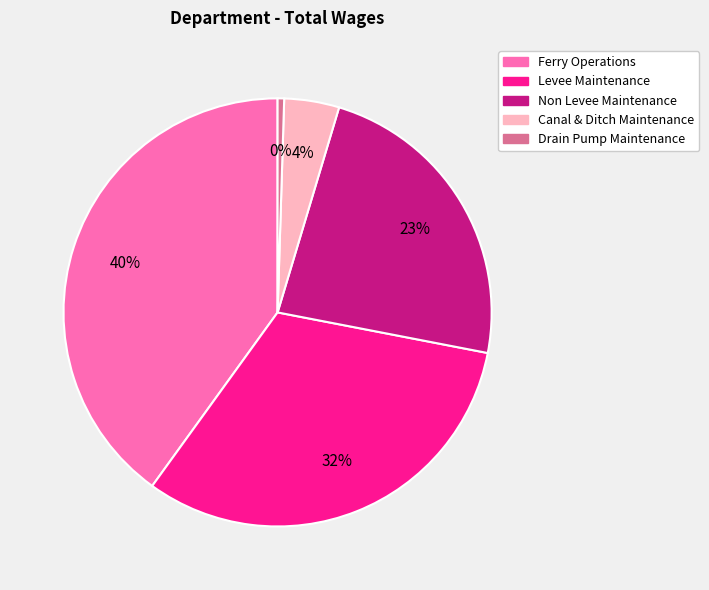

The Non Levee Maintenance slice represents 23% of the pie. True or false?

True